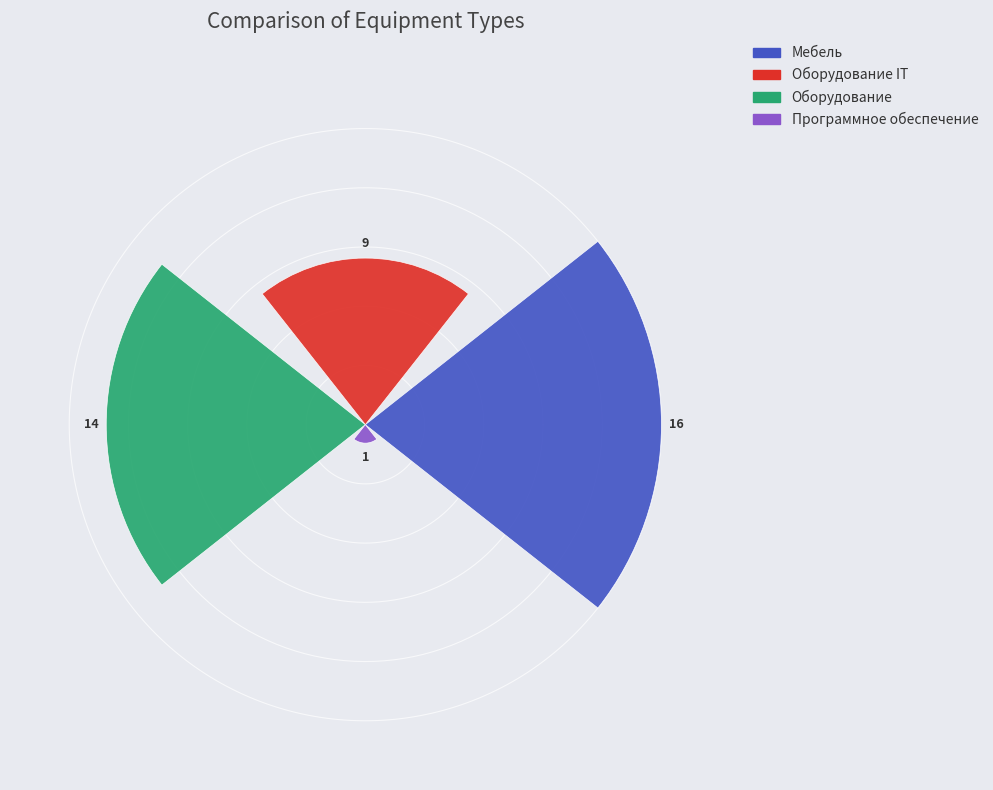

How many data points does each series have?

1